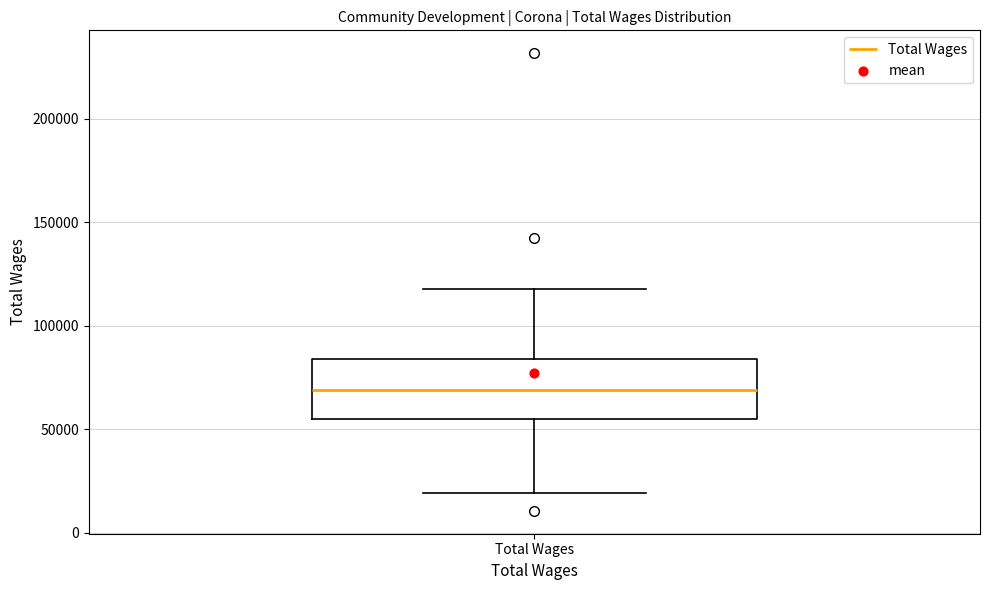

Read this box plot against the y-axis: the position of the median line, the range covered by the box, and the ends of both whiskers. The values are not printed on the chart, so give them approximately, as read against the axis.

median 70000, box 55000 to 85000, whiskers 20000 to 120000